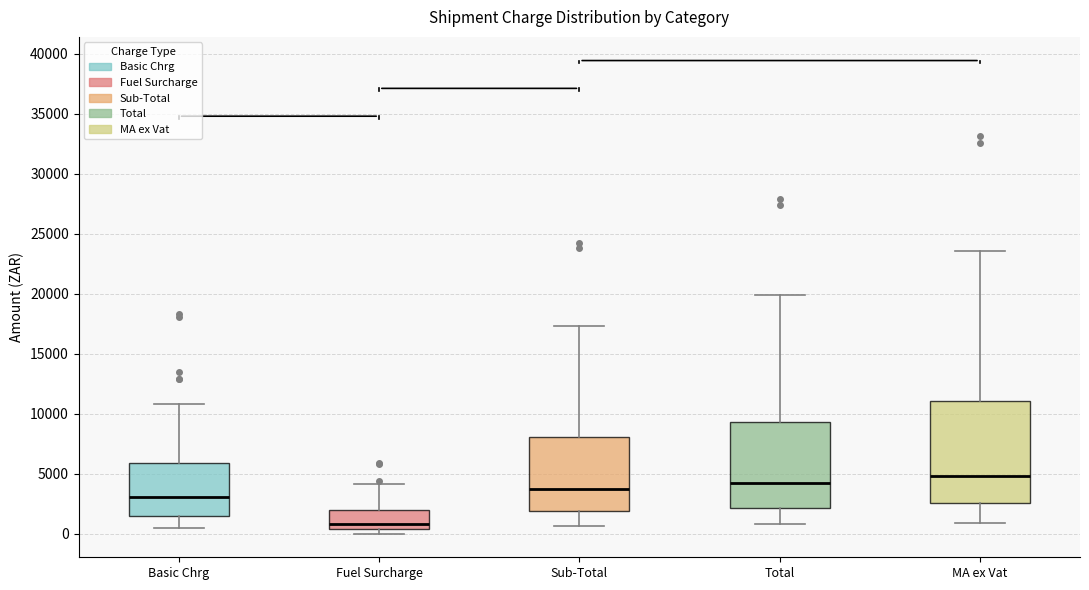

Comparing the boxes themselves (not the whiskers), which one is the tallest?

MA ex Vat